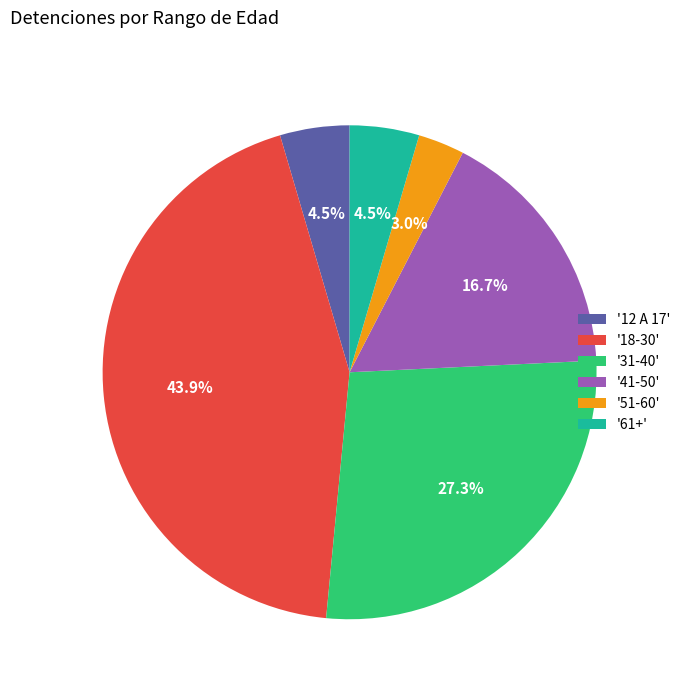

Combined, do '12 A 17' and '61+' account for over 50%?

No